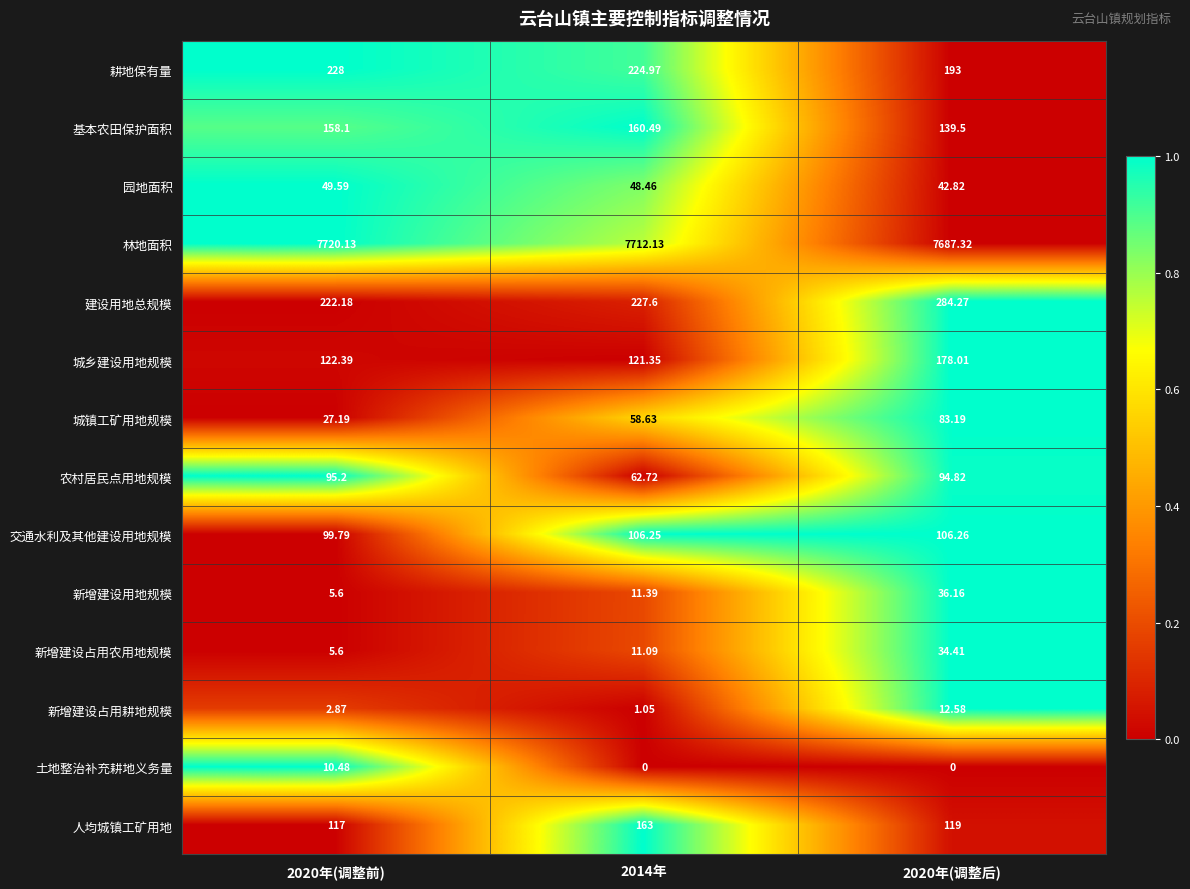

Which series has the widest spread of values?

建设用地总规模